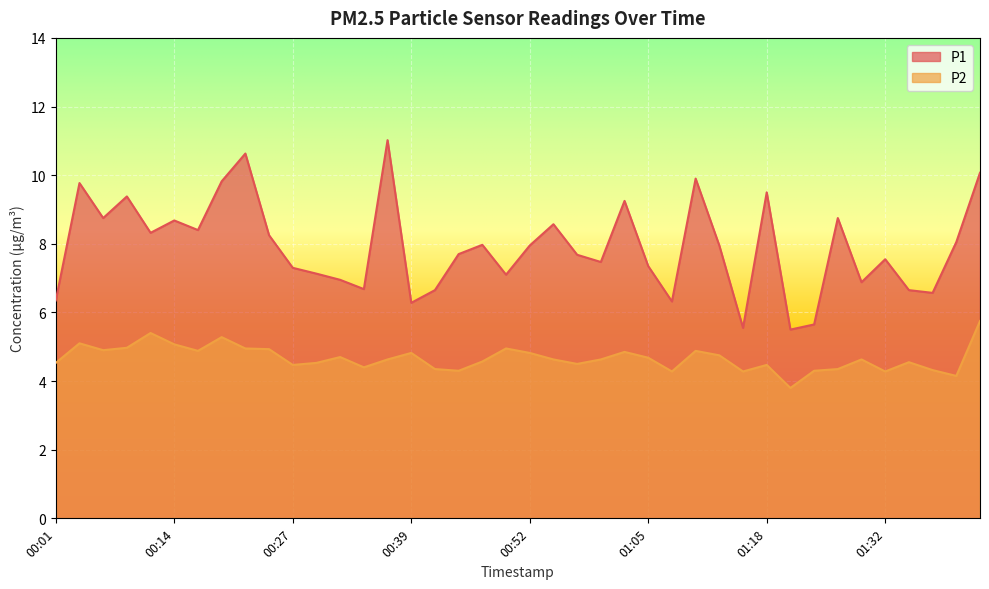

What is the difference between the P2 values at 00:16 and 00:27?

0.4